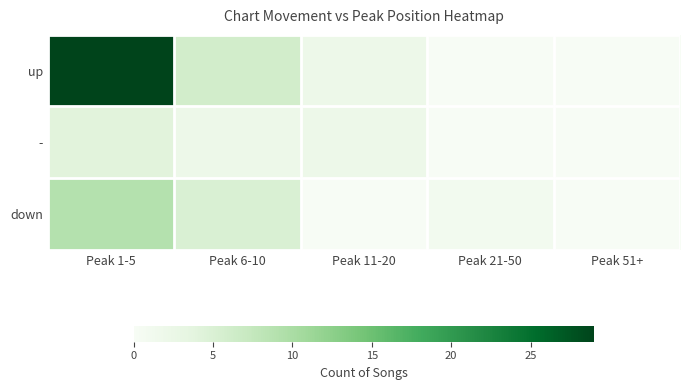

Between Peak 21-50 and Peak 1-5, which is larger?

Peak 1-5